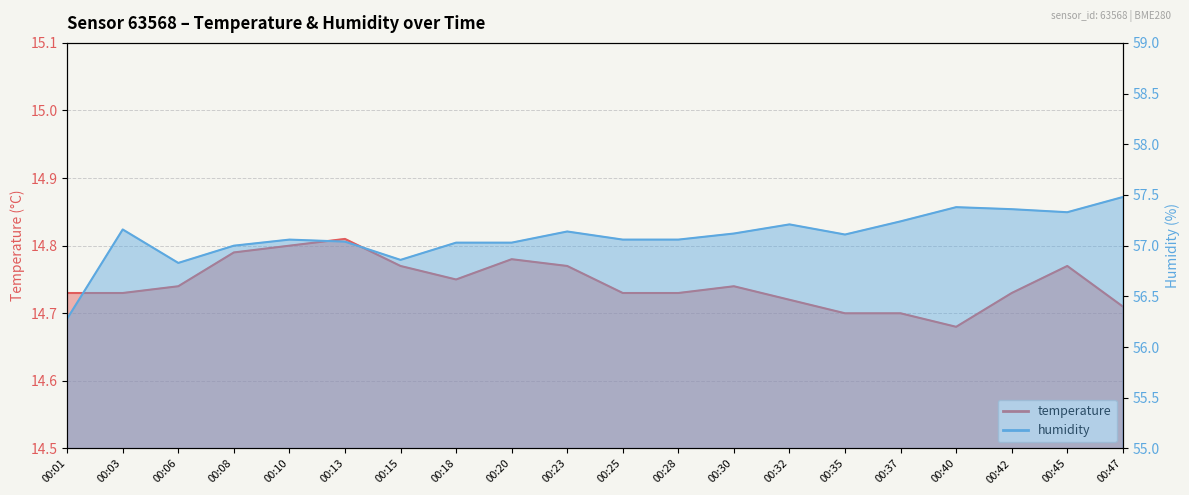

True or false: humidity and temperature cross at least once.

False